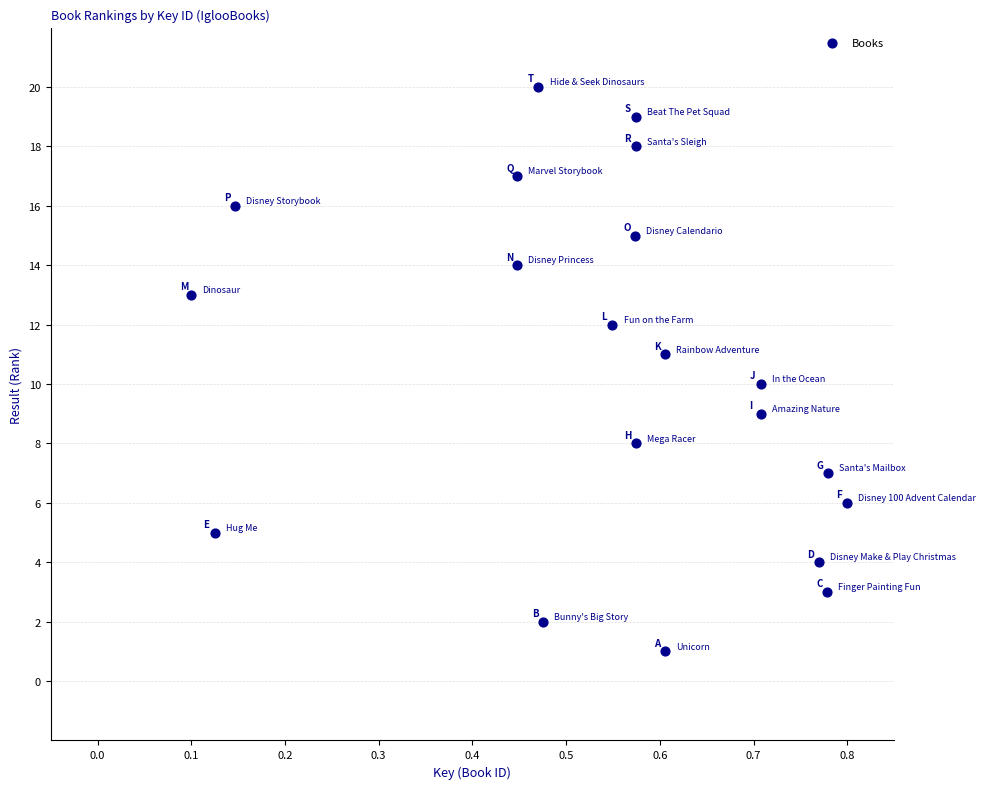

What is the range of Y values (max minus min)?

19